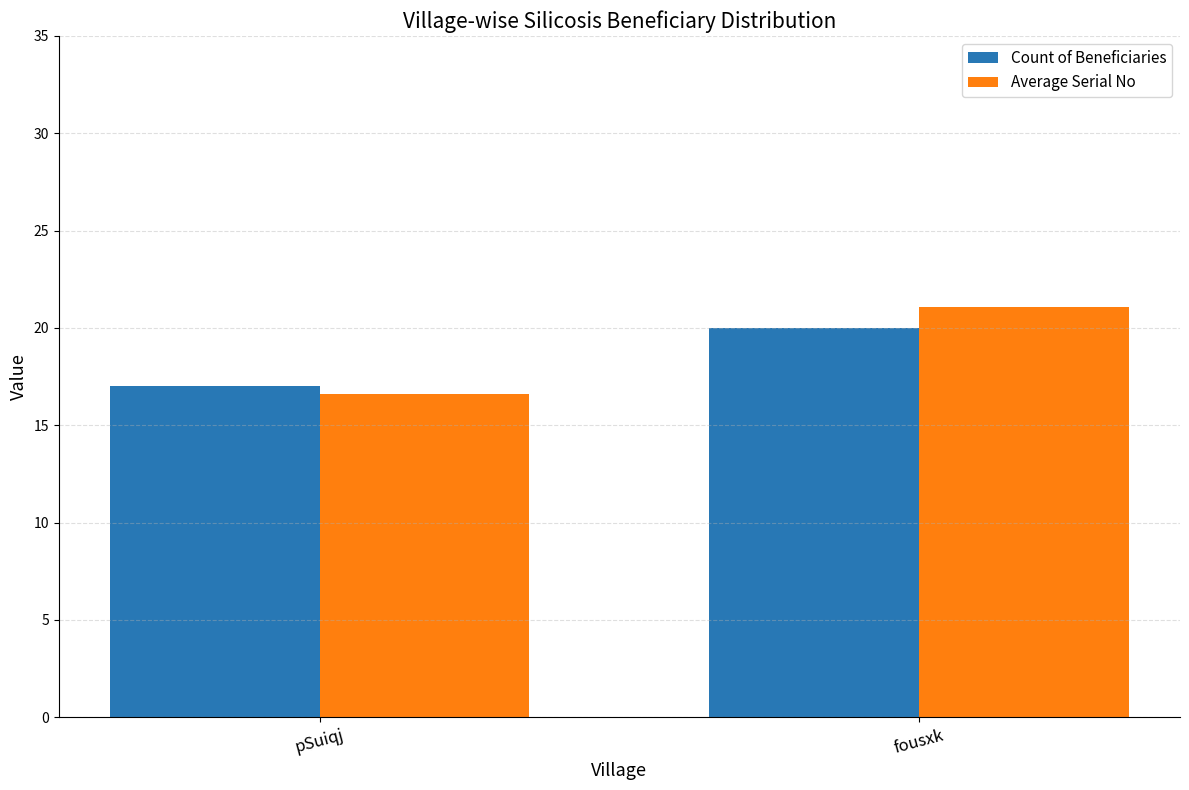

Between pSuiqj and fousxk, which series saw the biggest shift?

Average Serial No